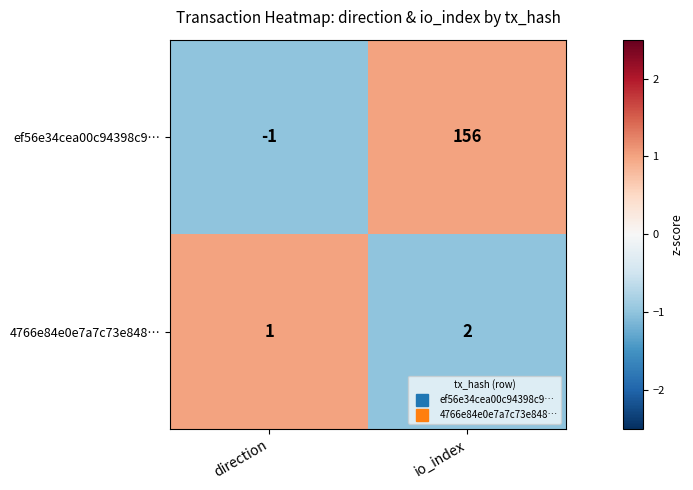

Which category has the lowest value across all series?

direction